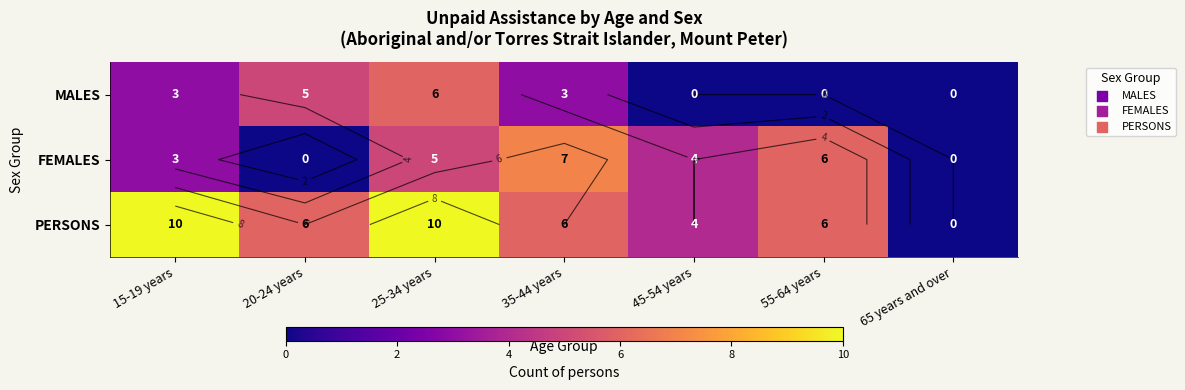

Which series changed the most between 15-19 years and 45-54 years?

PERSONS